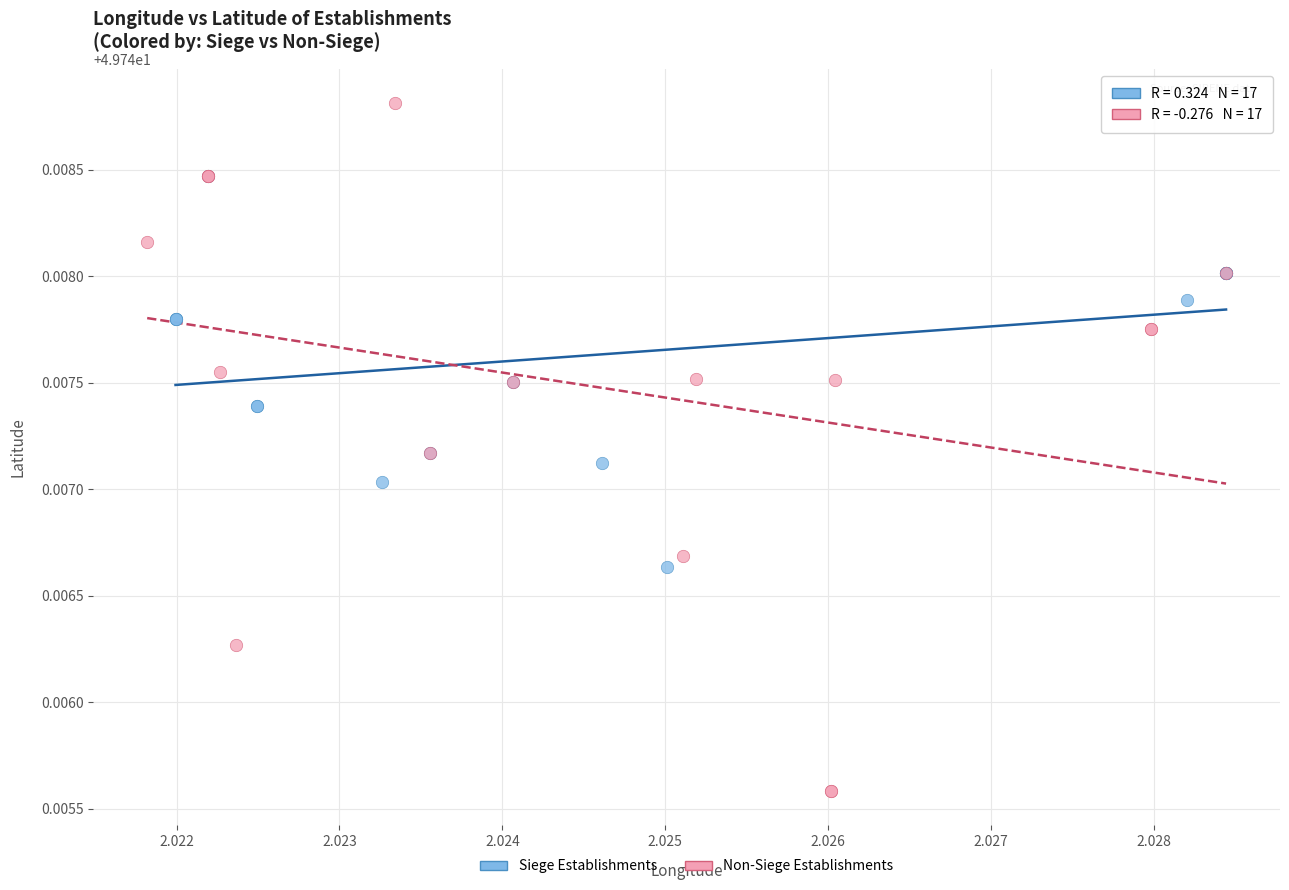

Which series reaches the minimum Y coordinate?

Non-Siege Establishments